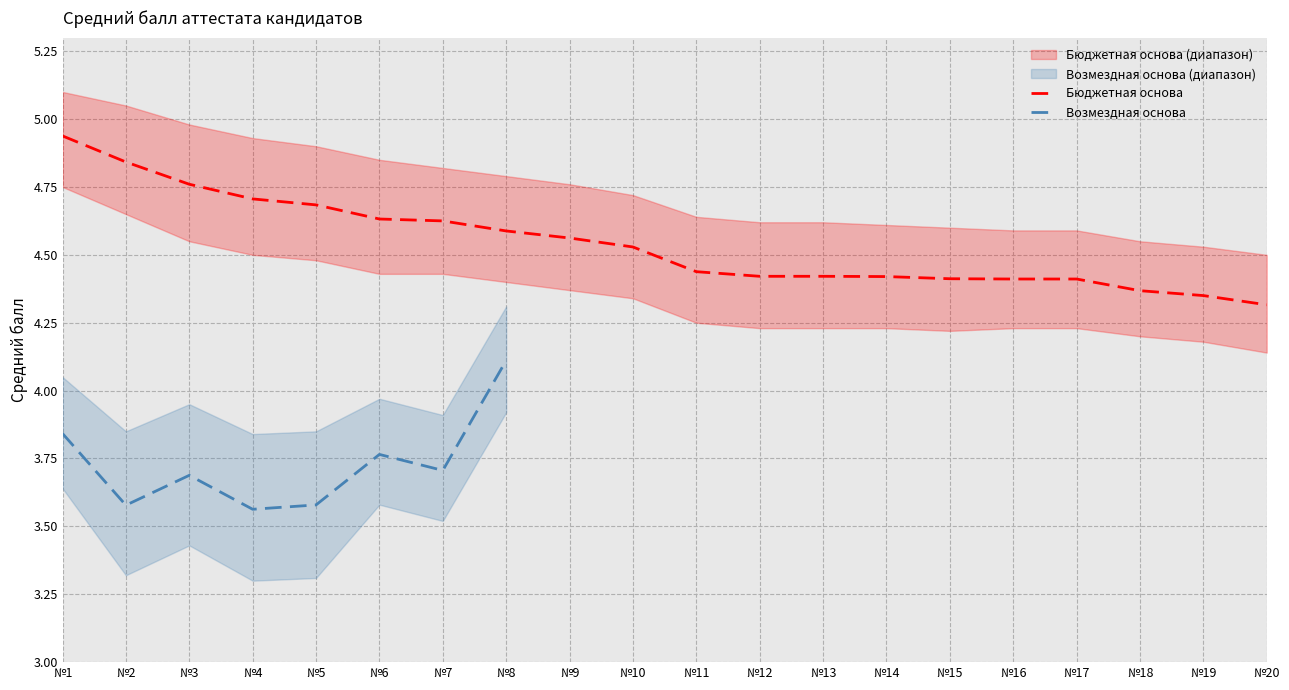

The value of Бюджетная основа at №19 is 7.3. True or false?

False